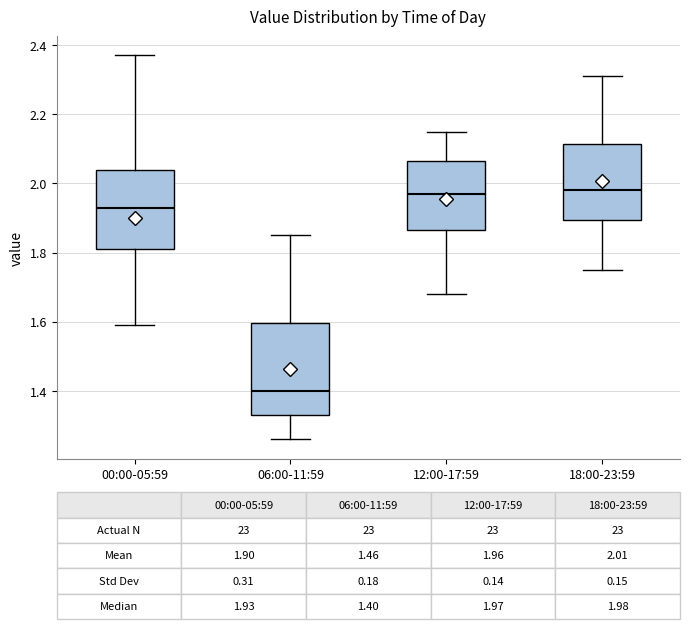

Which box's median line is the lowest?

06:00-11:59